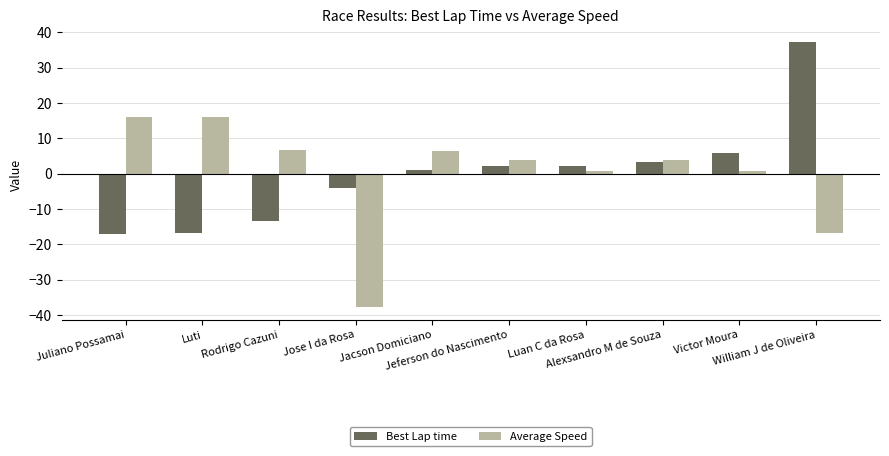

Does the chart contain any negative values?

Yes